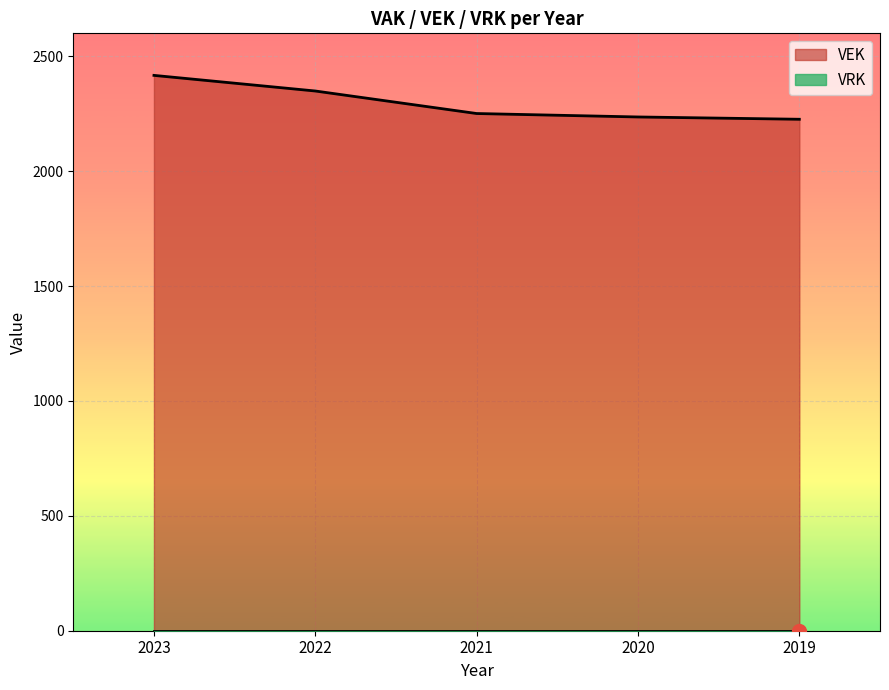

Reading left to right, extract all data points from this chart.

2417	2349	2251	2236	2226